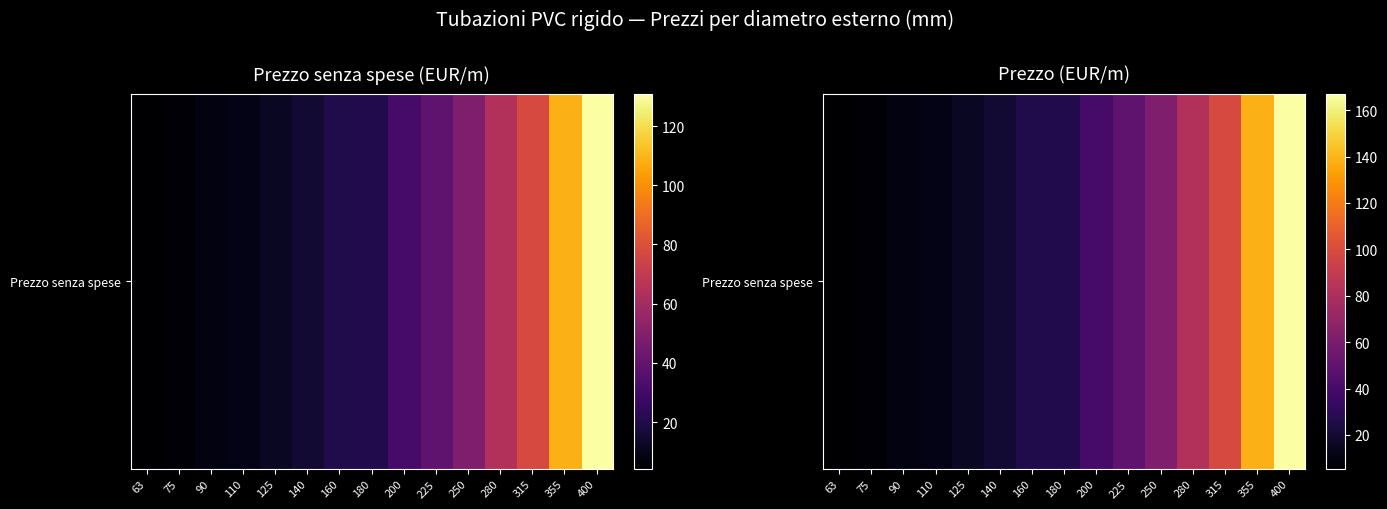

What is the difference between the maximum and minimum values?

161.8